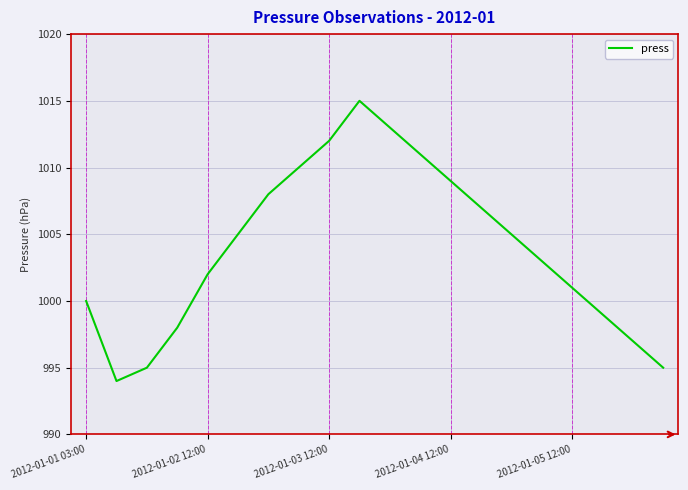

What is the minimum value shown in the chart?

994